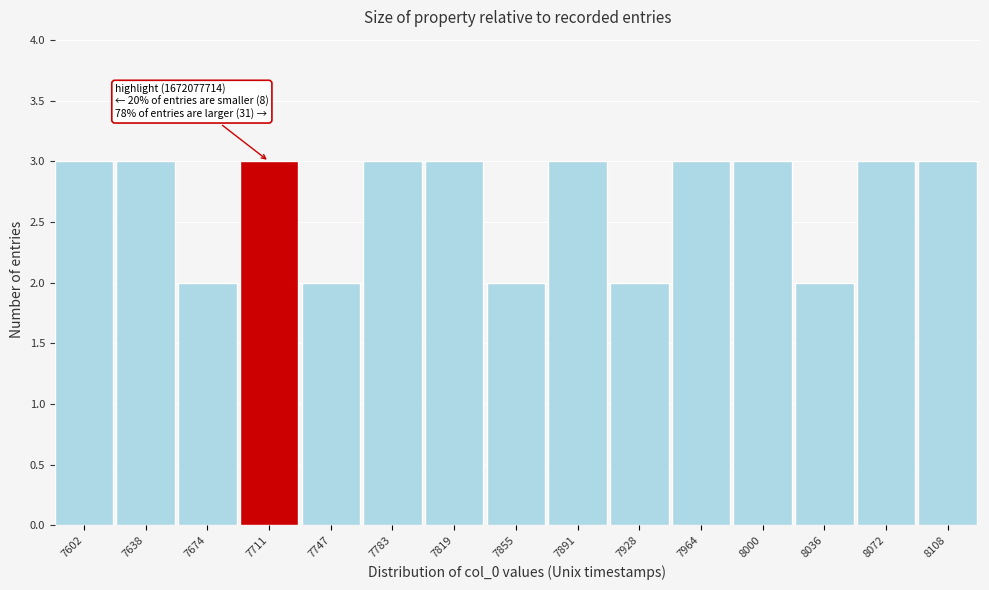

Reading right to left, what are all the values shown in this chart?

3	3	2	3	3	2	3	2	3	3	2	3	2	3	3